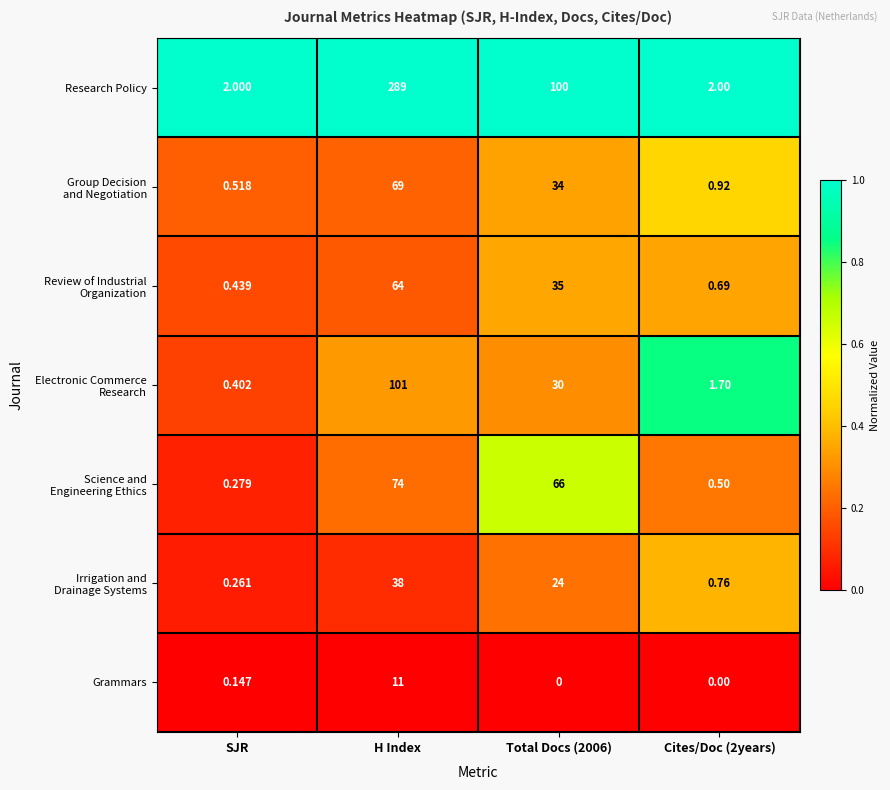

Which series changed the most between SJR and Total Docs (2006)?

Research Policy